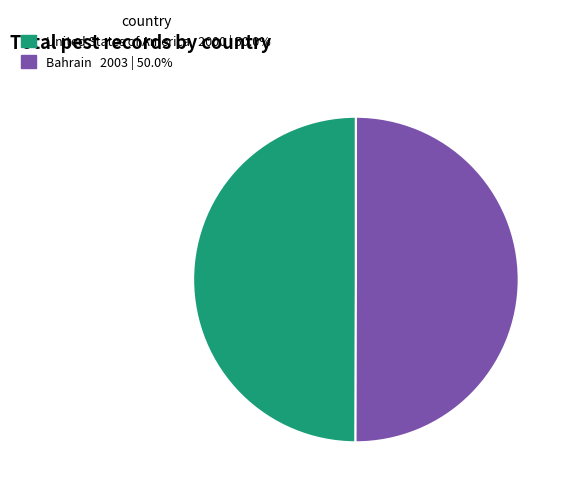

Is the sum of Bahrain and United States of America greater than half?

Yes